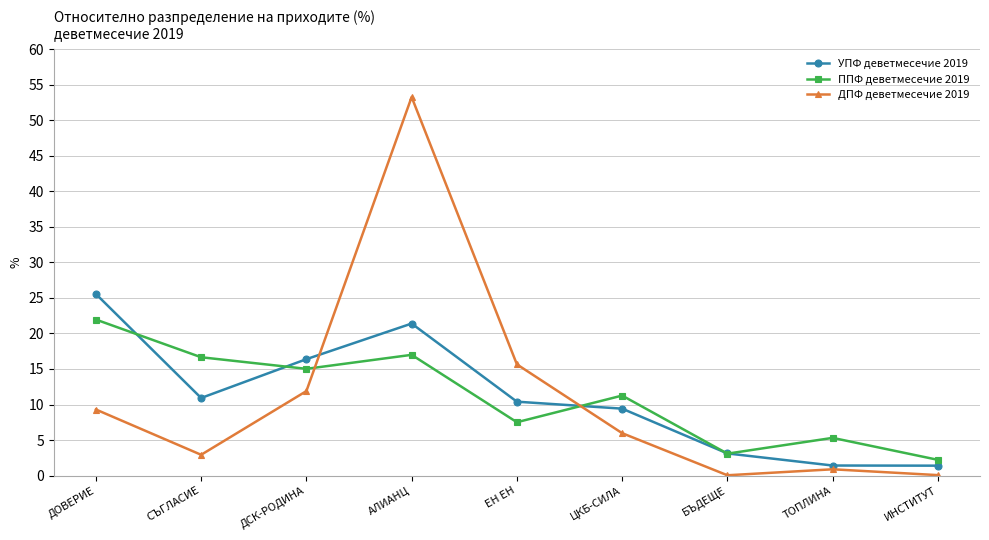

In УПФ деветмесечие 2019, how many points are higher than both neighbors (excluding endpoints)?

1